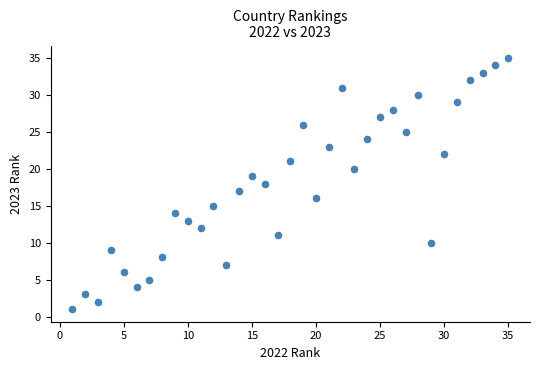

What is the range of X values (max minus min)?

34